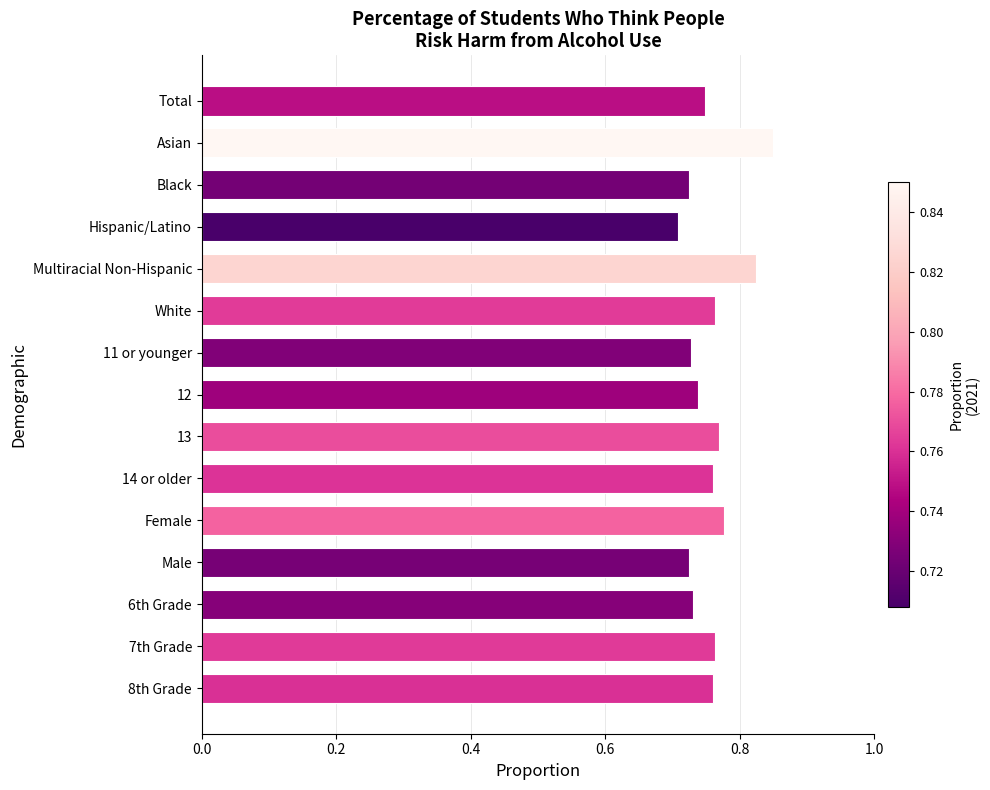

What is the label of the 7th bar from the bottom?

13